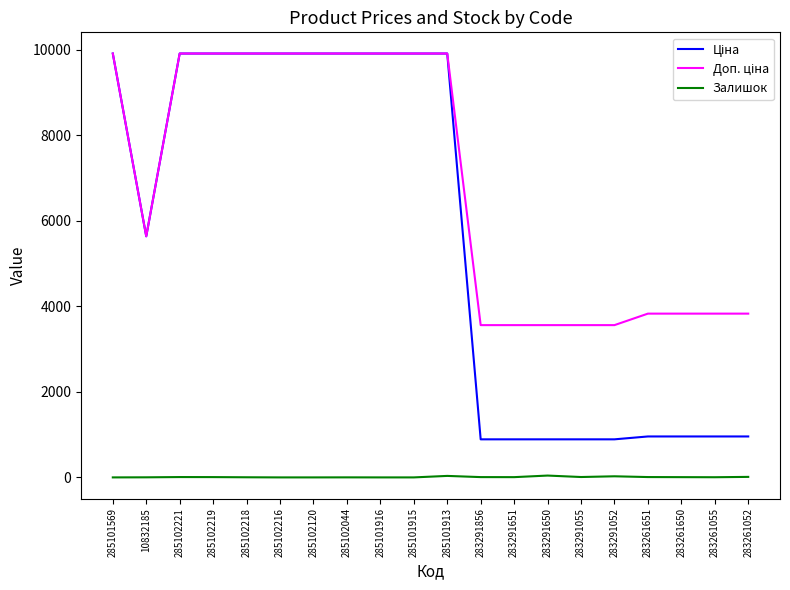

What is the spread (max minus min) of values at 285101569?

9908.5